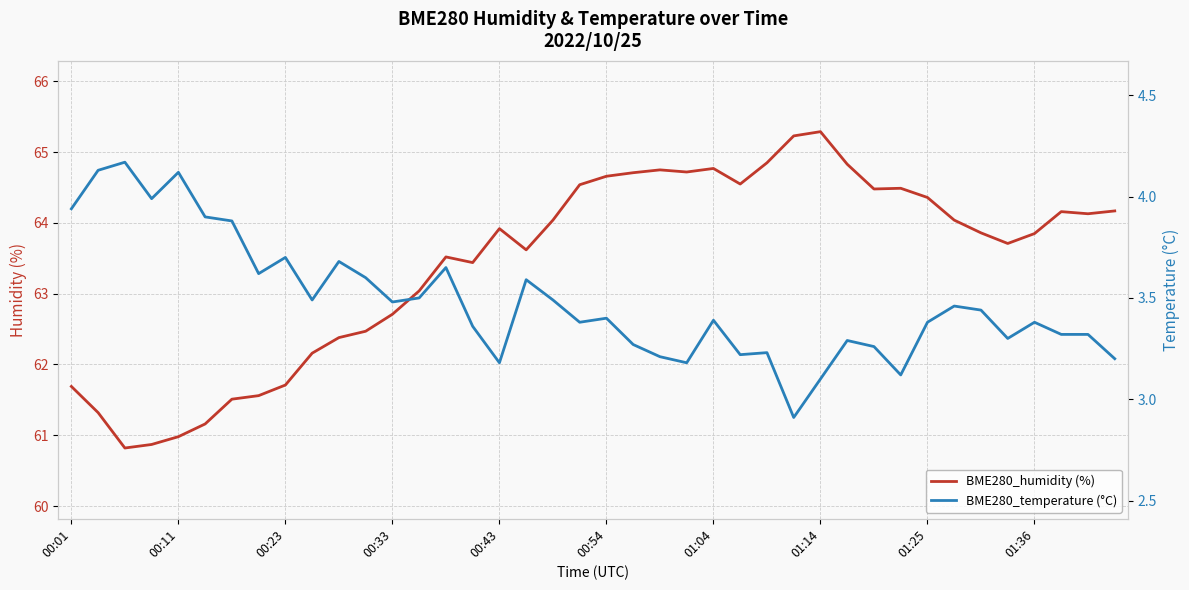

Which has a higher value, 14 or 17?

17